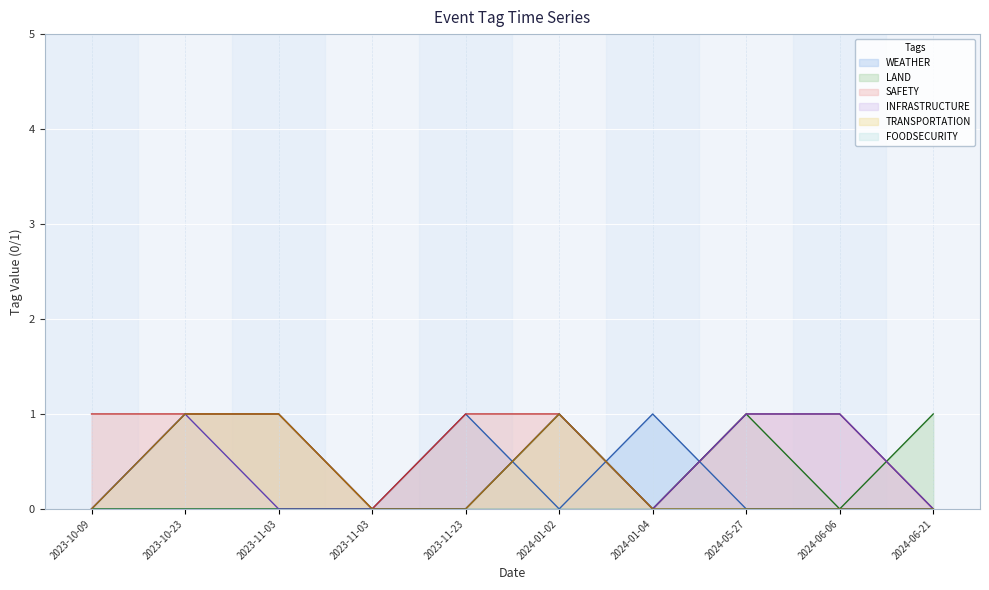

What is the label of the 3rd point from the left?

2023-11-03